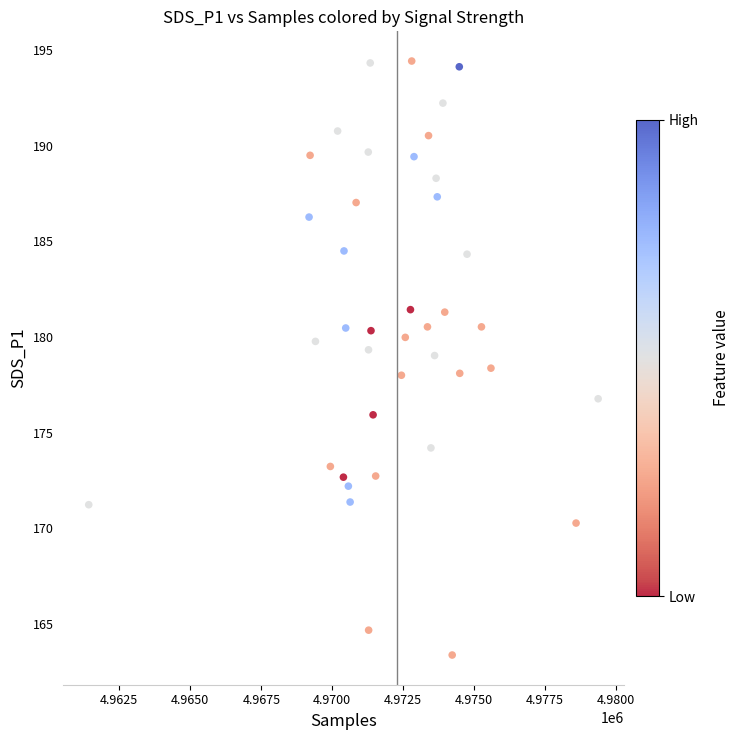

What is the range of Y values (max minus min)?

31.1